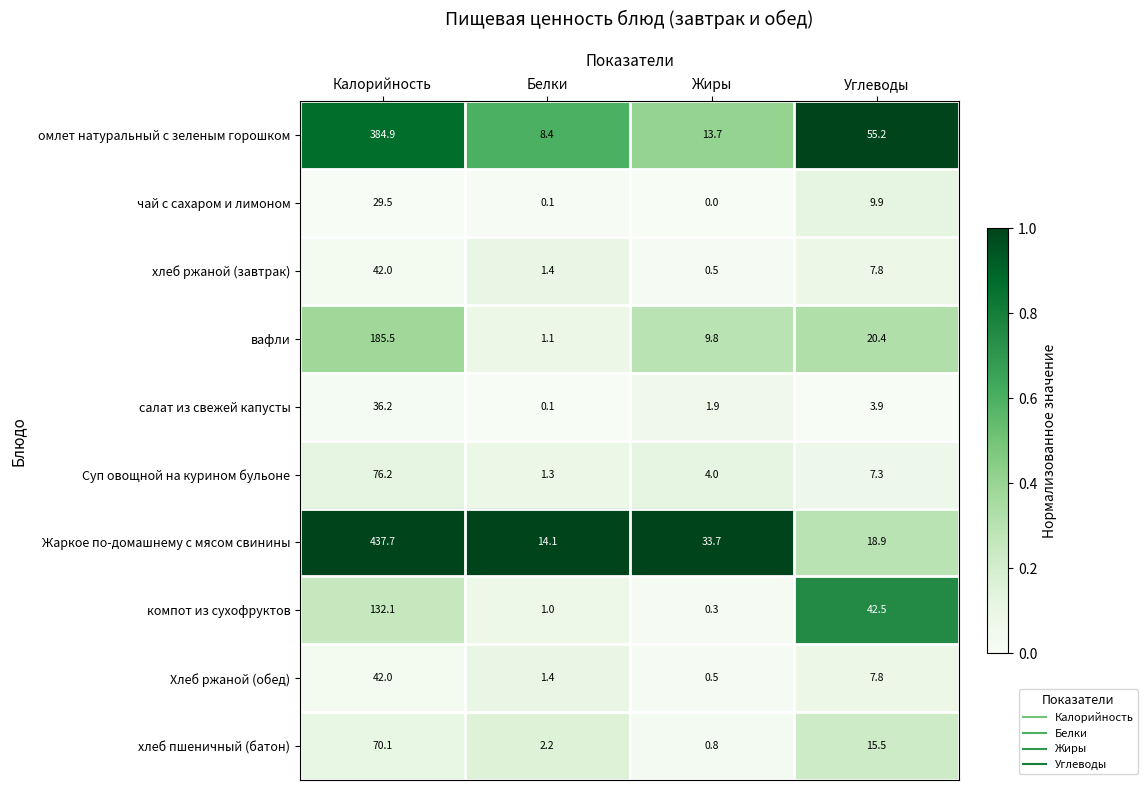

Where does the Жаркое по-домашнему с мясом свинины series first go above 33?

Калорийность